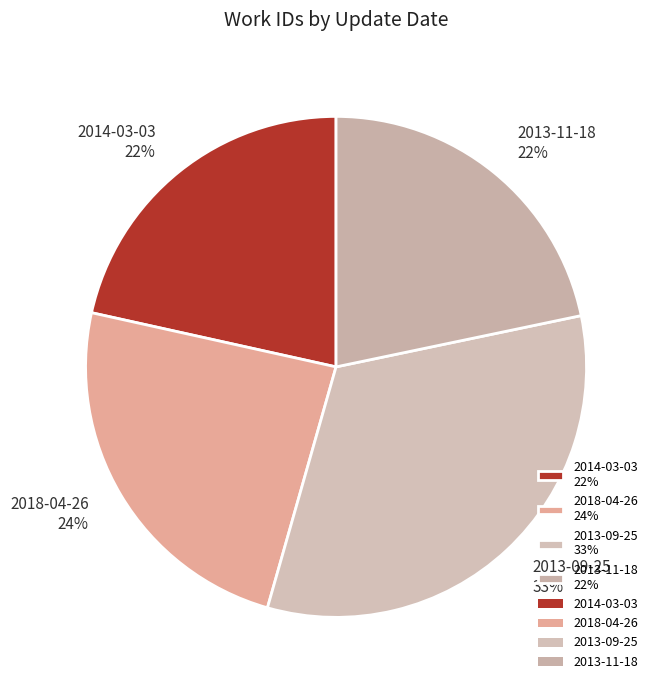

Between 2013-11-18 22% and 2018-04-26 24%, which is larger?

2018-04-26 24%